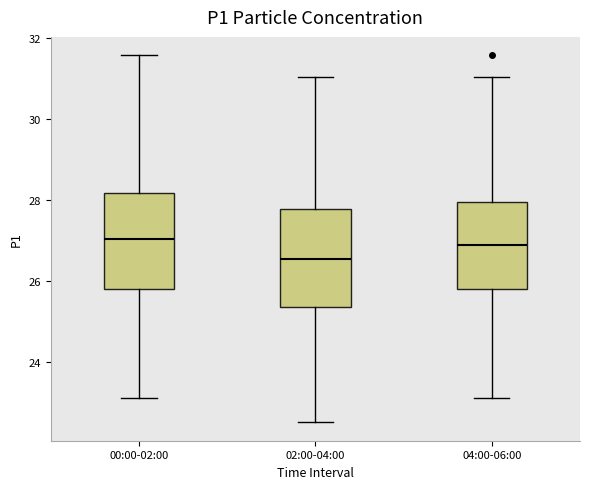

Where does the lower whisker of the box for 02:00-04:00 end on the y-axis? The values are not printed on the chart, so give them approximately, as read against the axis.

22.6